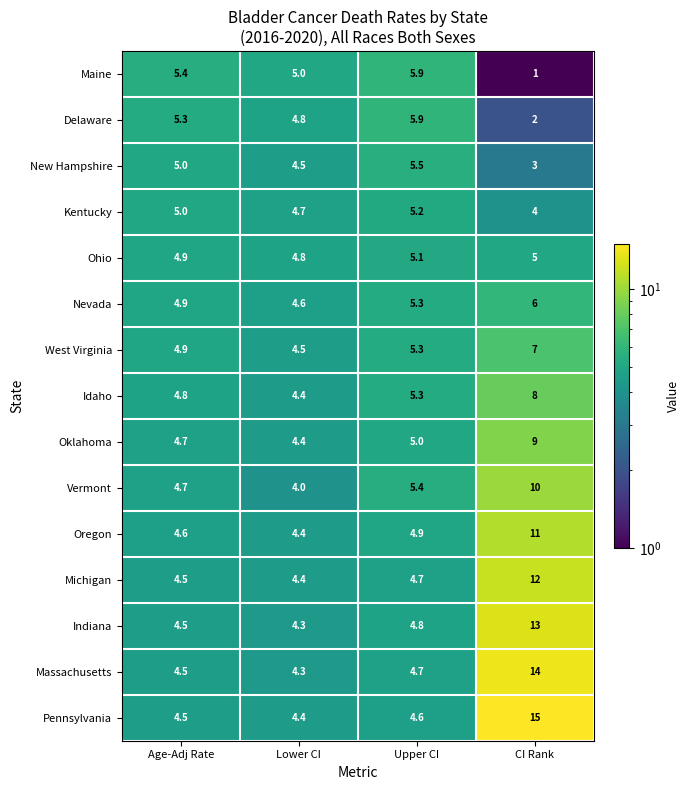

Read the Idaho value at Upper CI.

5.3